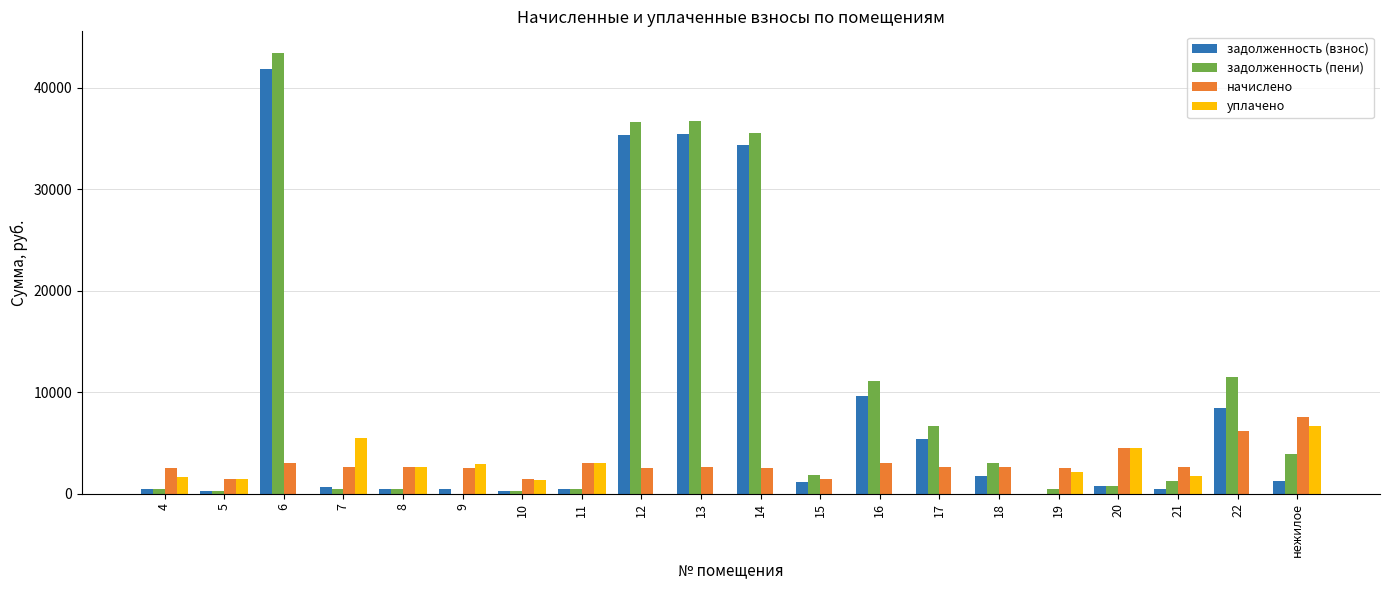

Is the value of уплачено at 16 greater than the value of задолженность (взнос) at 22?

No